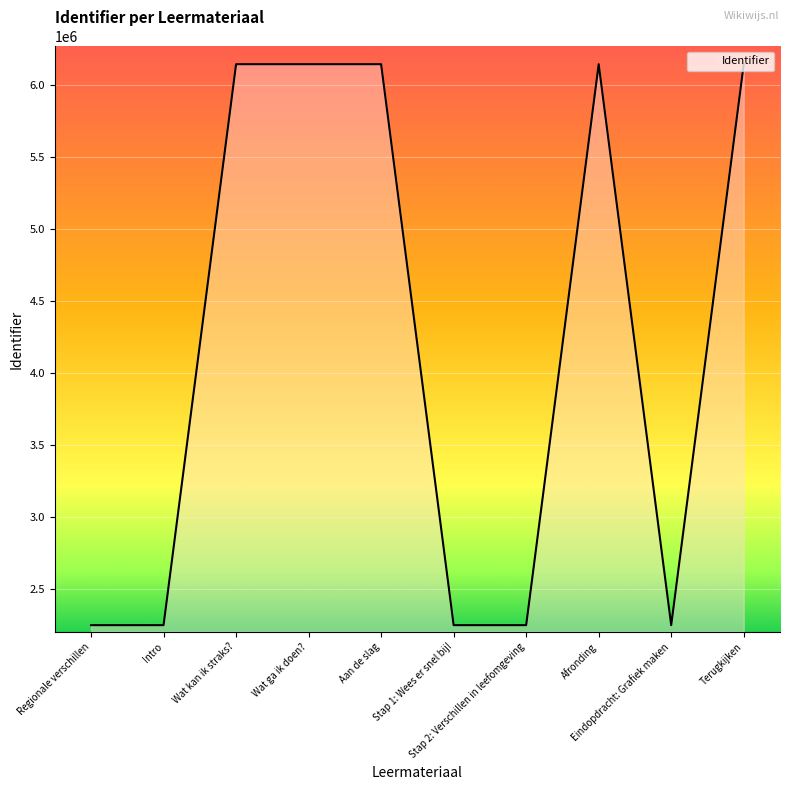

What is the difference between the maximum and minimum values?

3896028